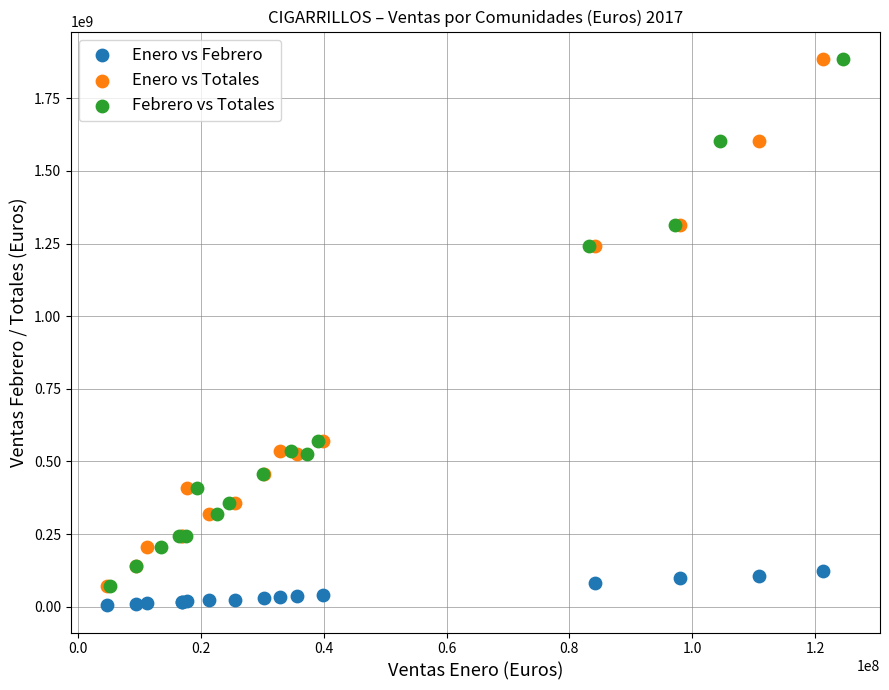

Which series reaches the minimum Y coordinate?

Enero vs Febrero